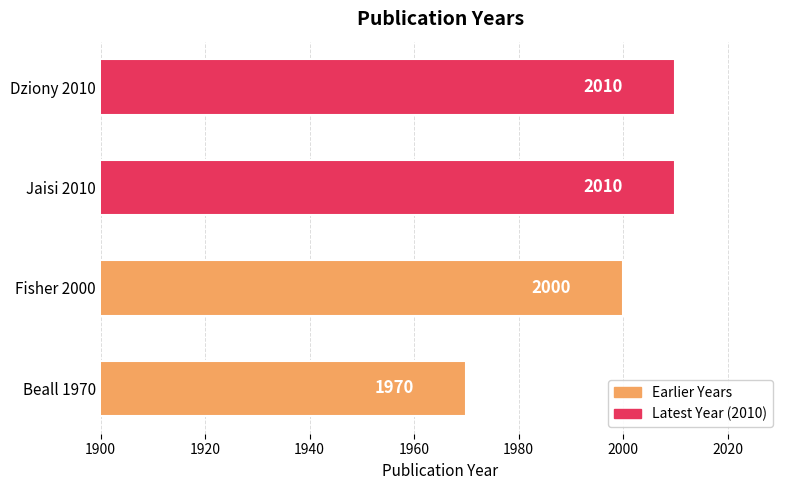

The chart shows a value of 2010 at Dziony 2010. True or false?

True